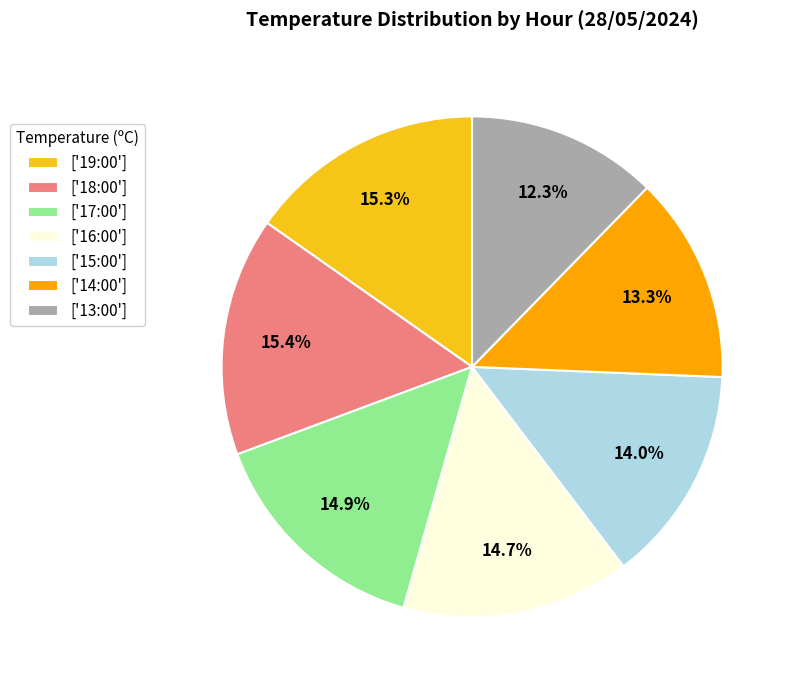

Which slice is the smallest?

['13:00']